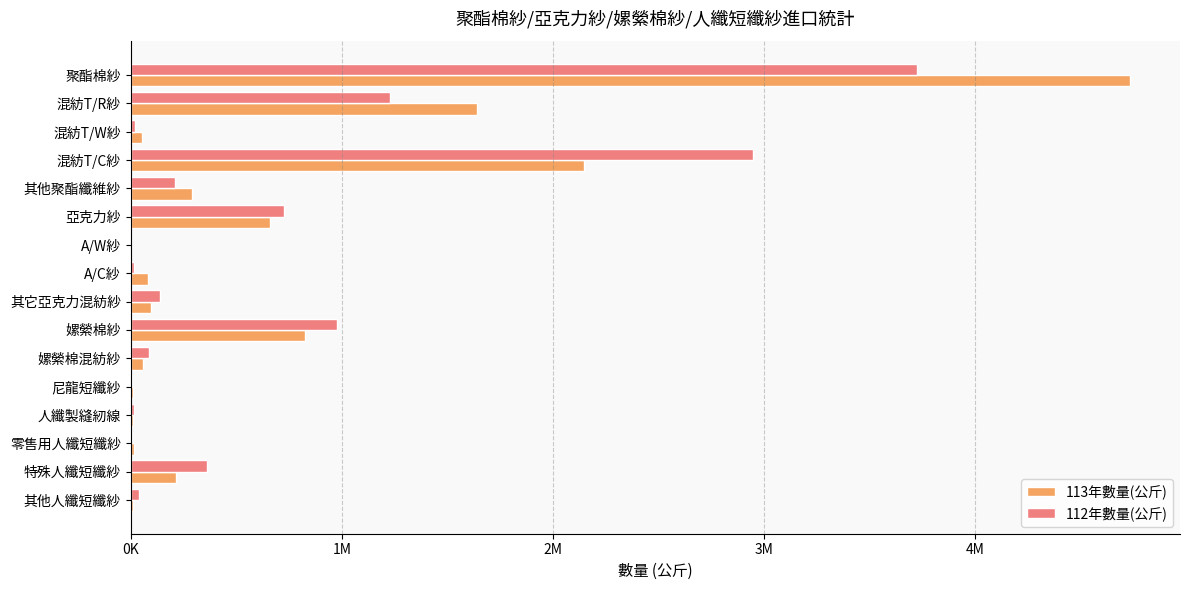

How many bars are there in total?

32